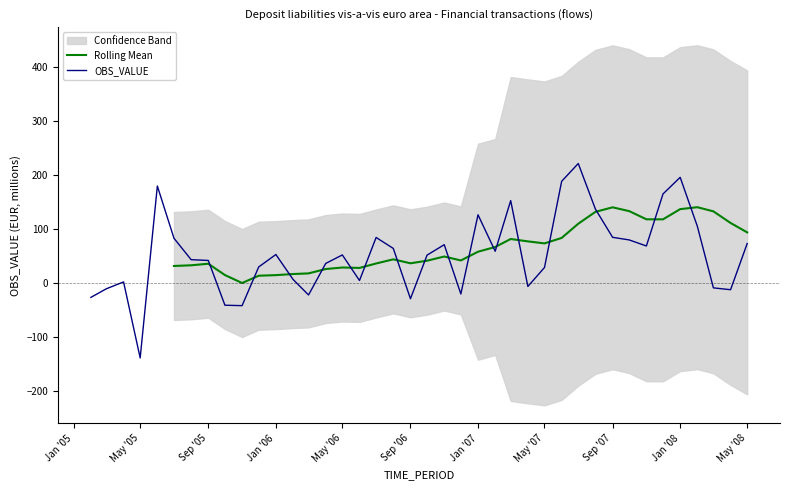

What is the total value across all series at Jan '07?

183.8